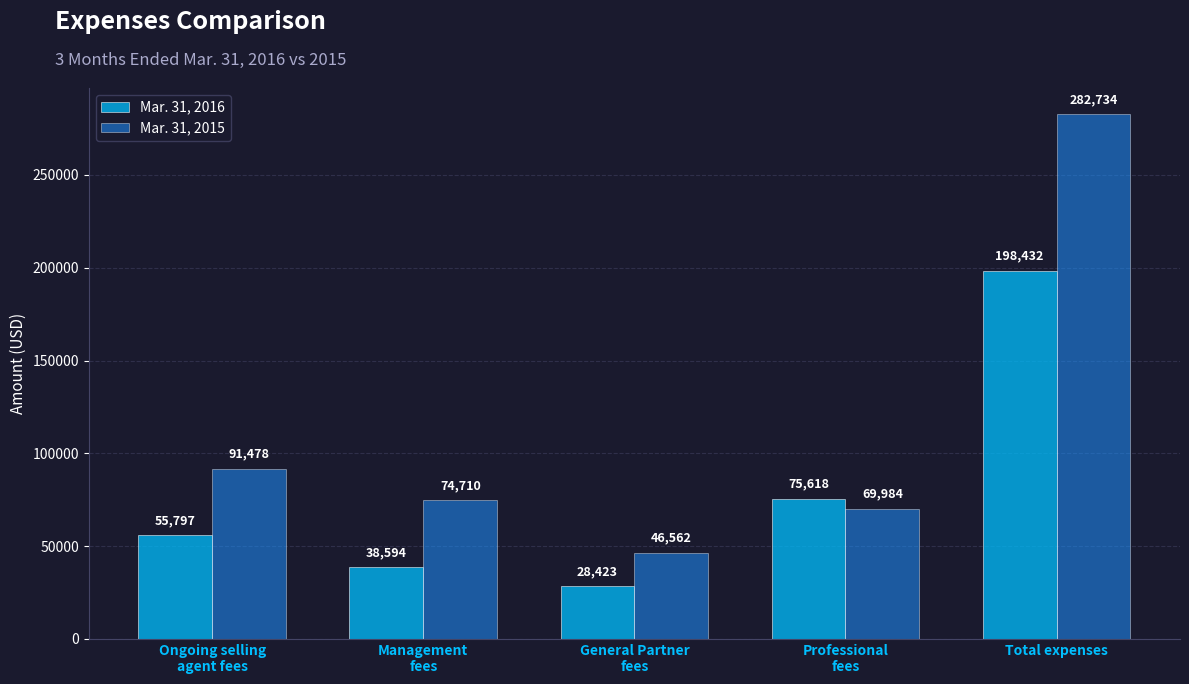

What is the label of the 5th bar from the left?

Total expenses